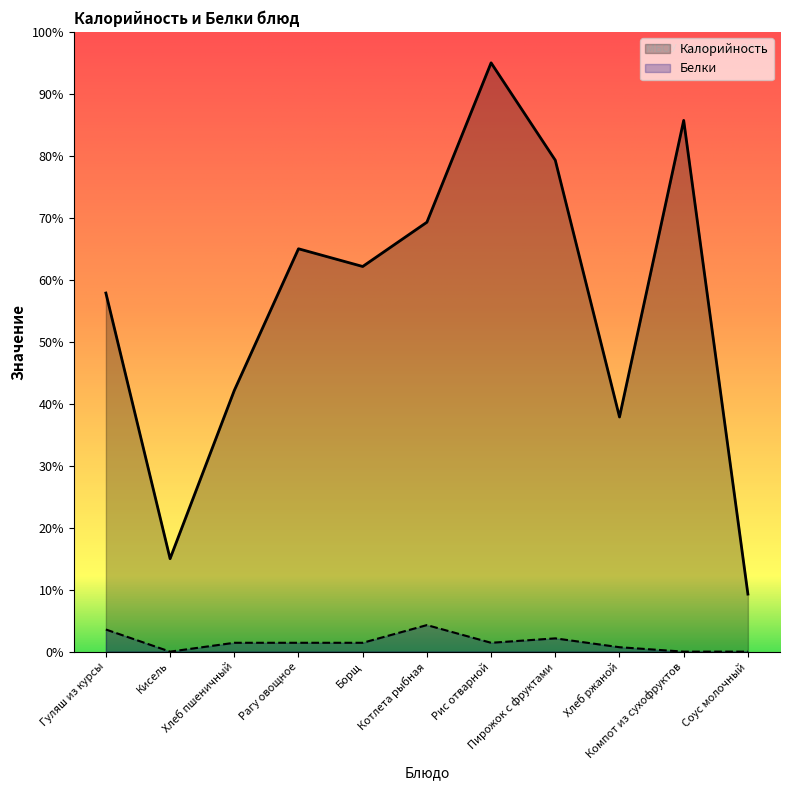

True or false: Калорийность and Белки cross at least once.

False